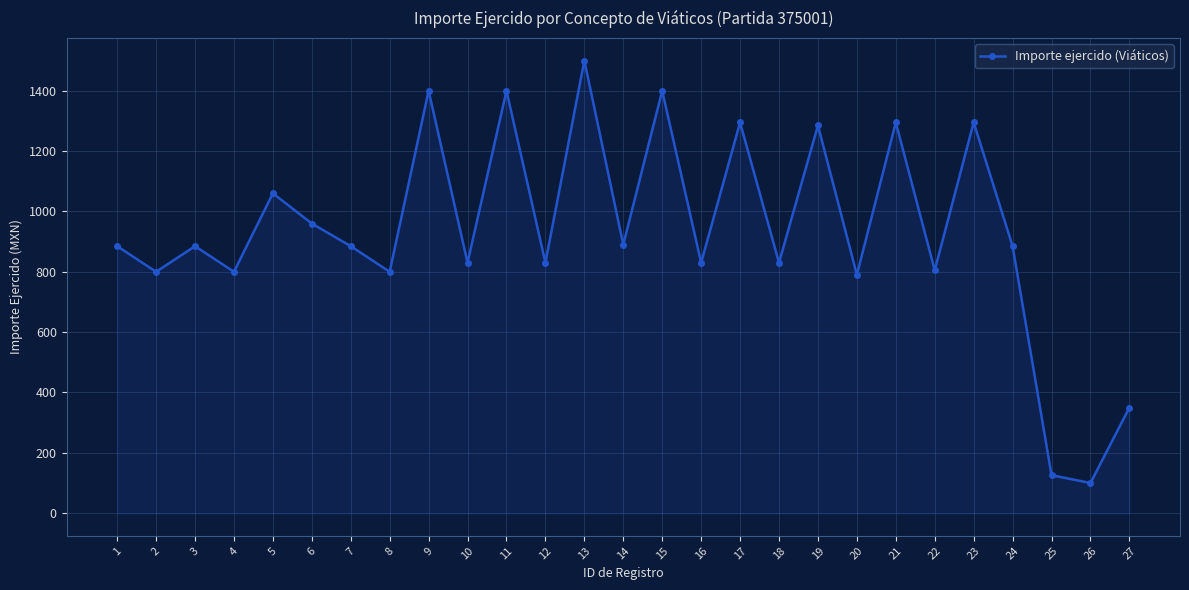

What value does the data have at 12, to the nearest 50?

850